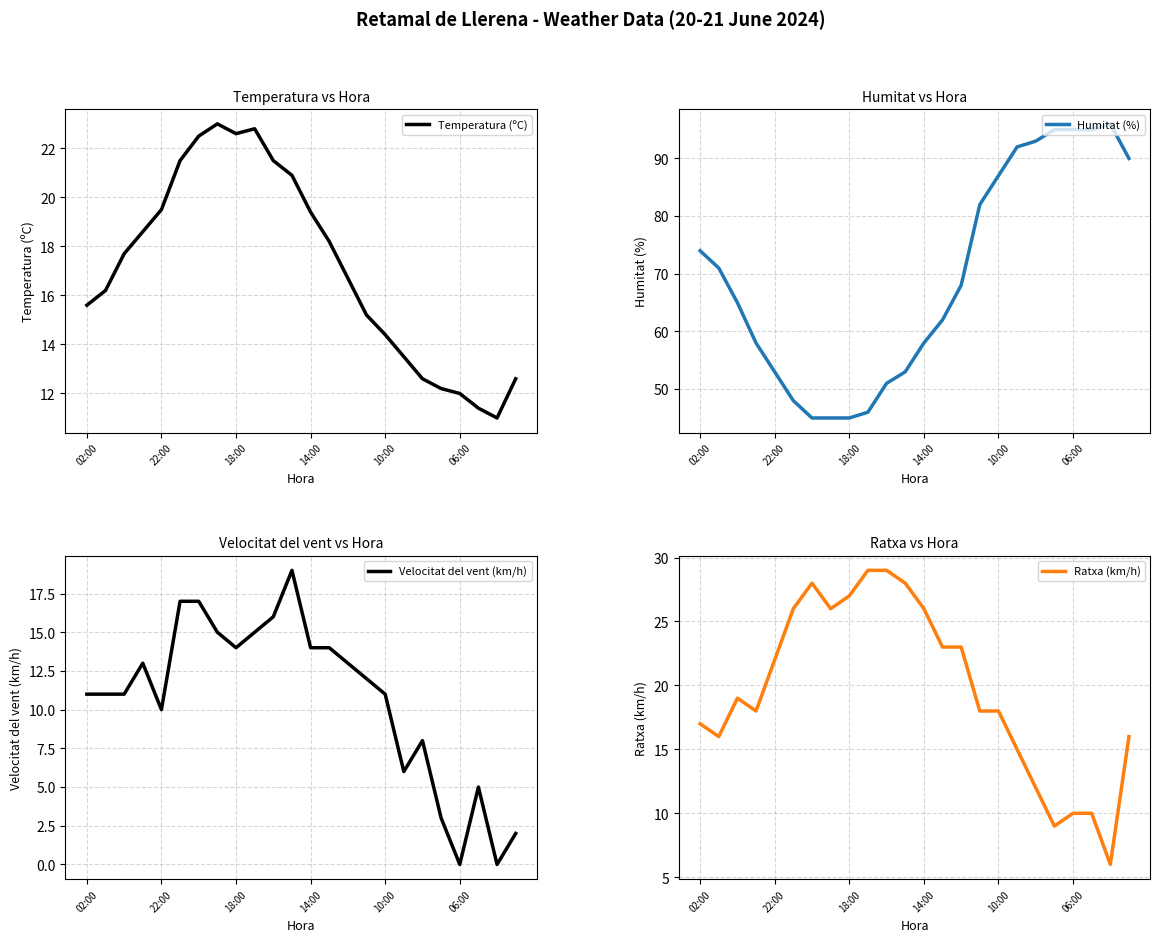

What is the minimum value for Temperatura (ºC)?

11.0